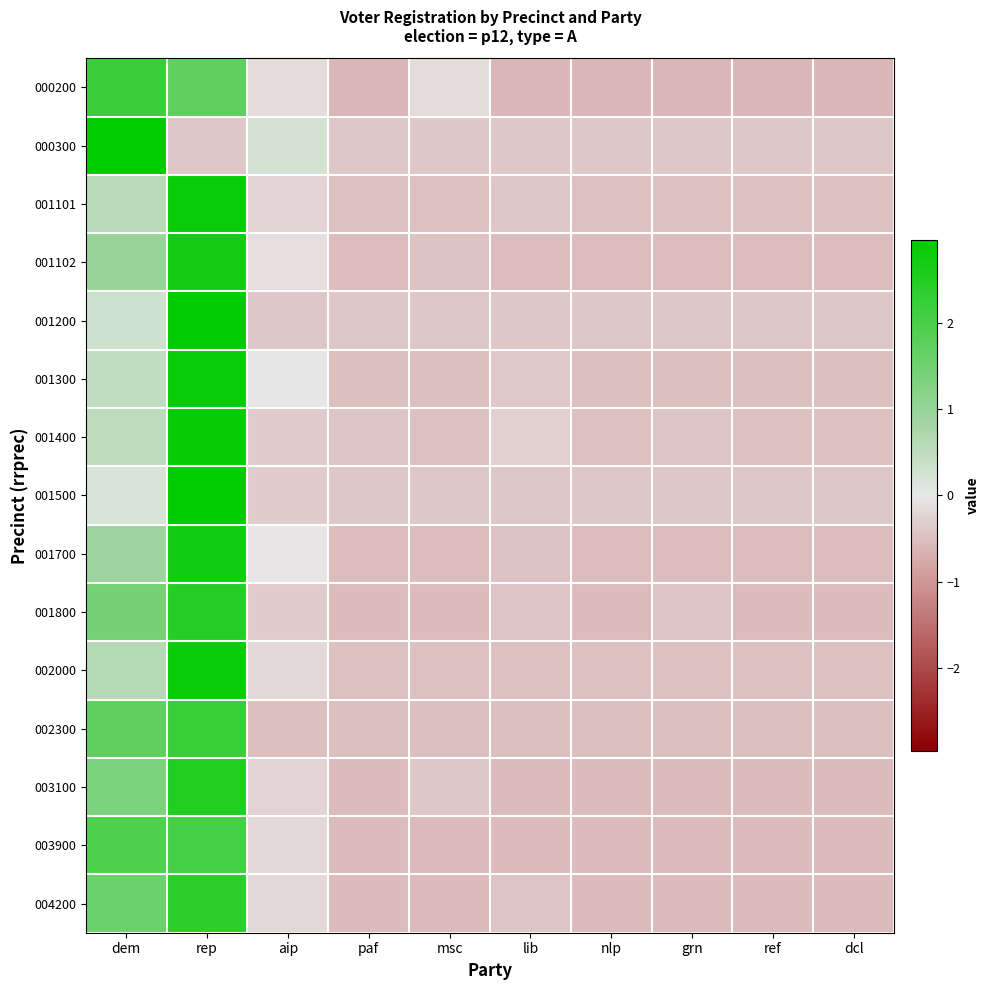

What is the total value across all series at ref?

-7.4